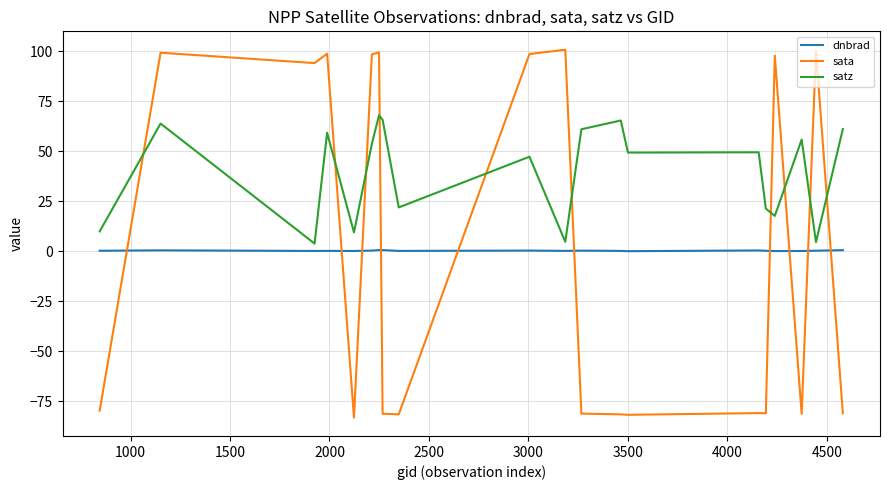

Rank the series by their maximum value, from highest to lowest.

sata, satz, dnbrad